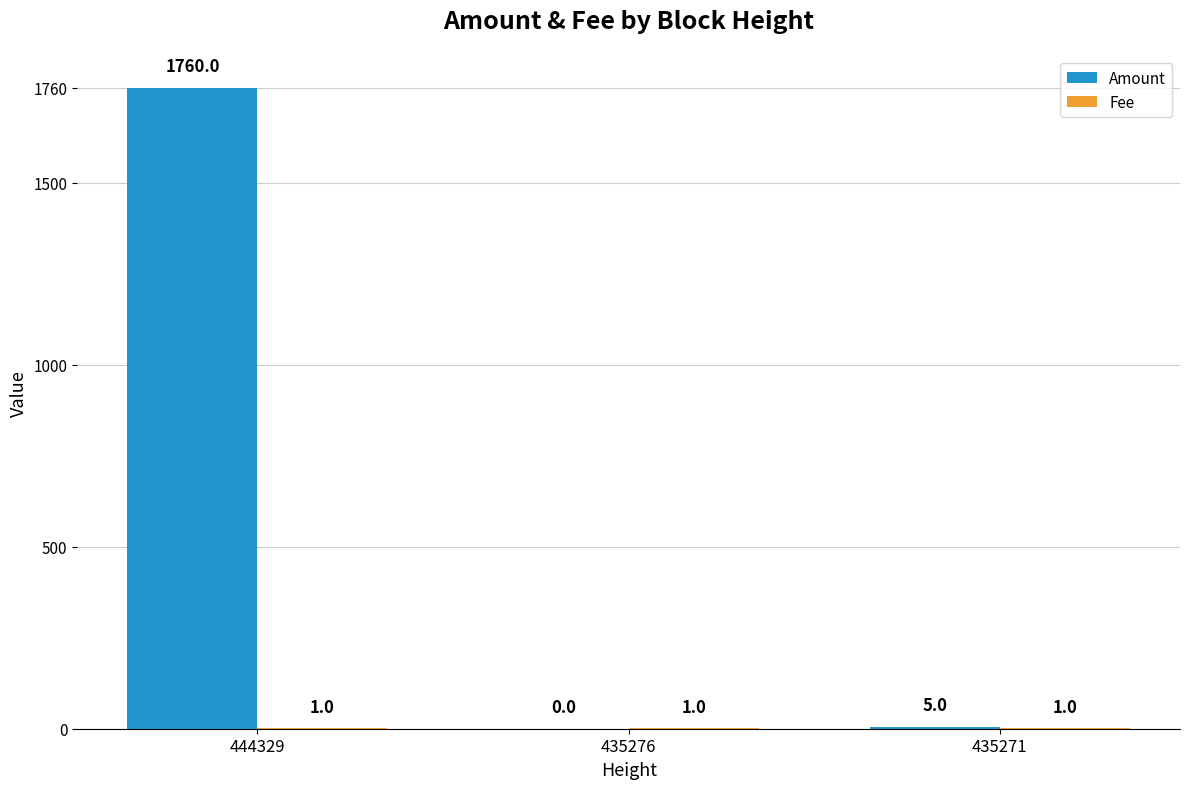

What is the approximate value of Amount at 435271?

5